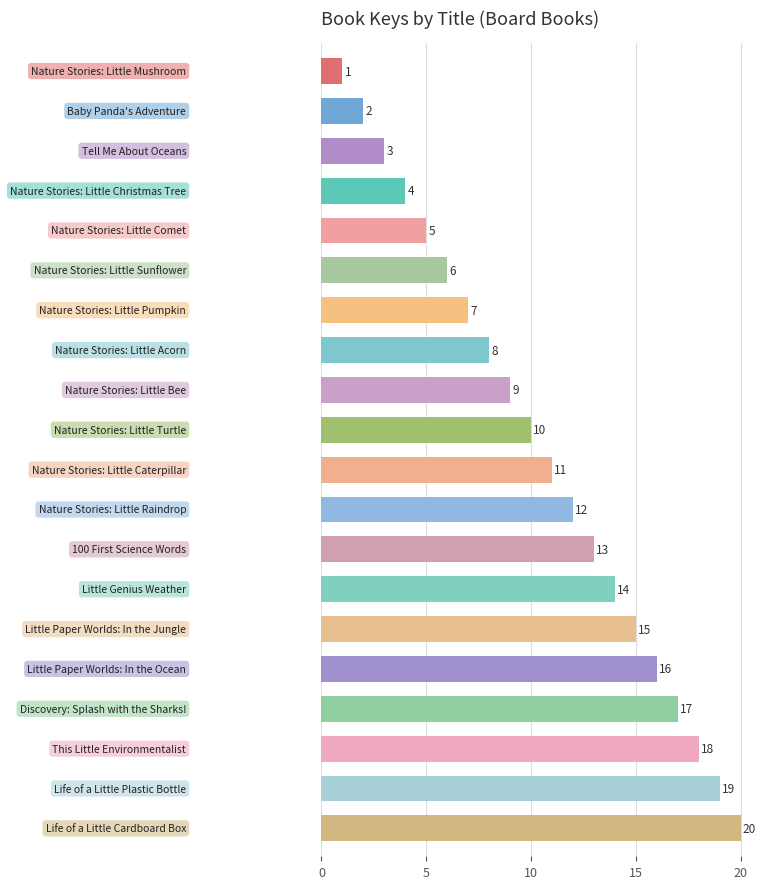

What is the difference between the maximum and minimum values?

19